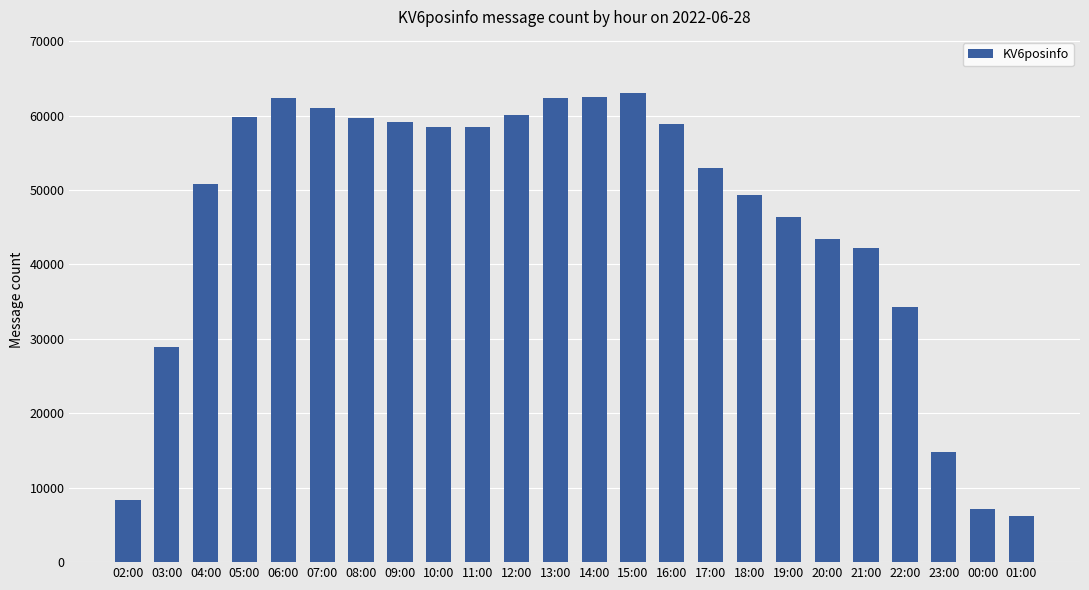

What is the difference between the values at 17:00 and 02:00?

44712